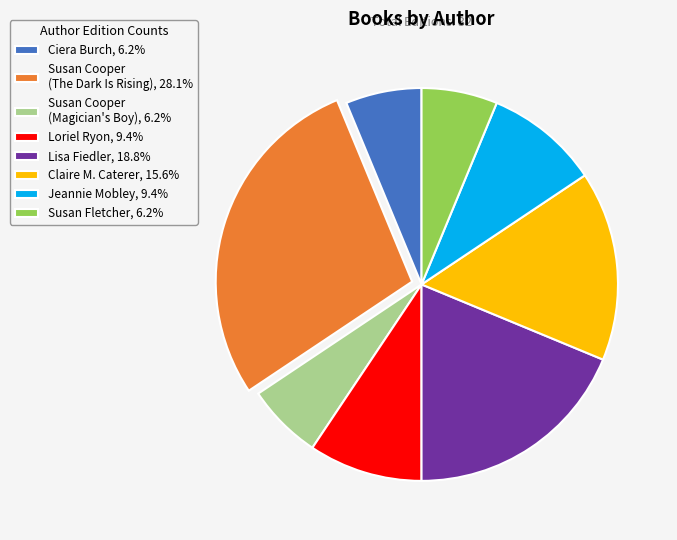

Combined, do Loriel Ryon, 9.4% and Claire M. Caterer, 15.6% account for over 50%?

No